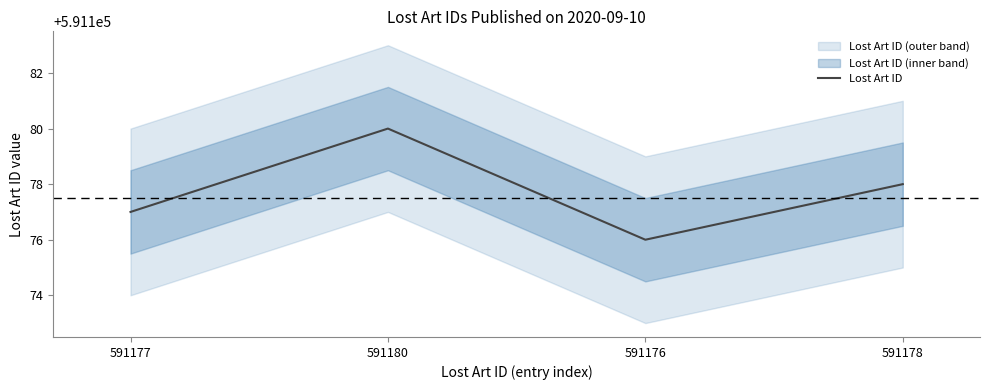

The value at 591177 is 386123. True or false?

False